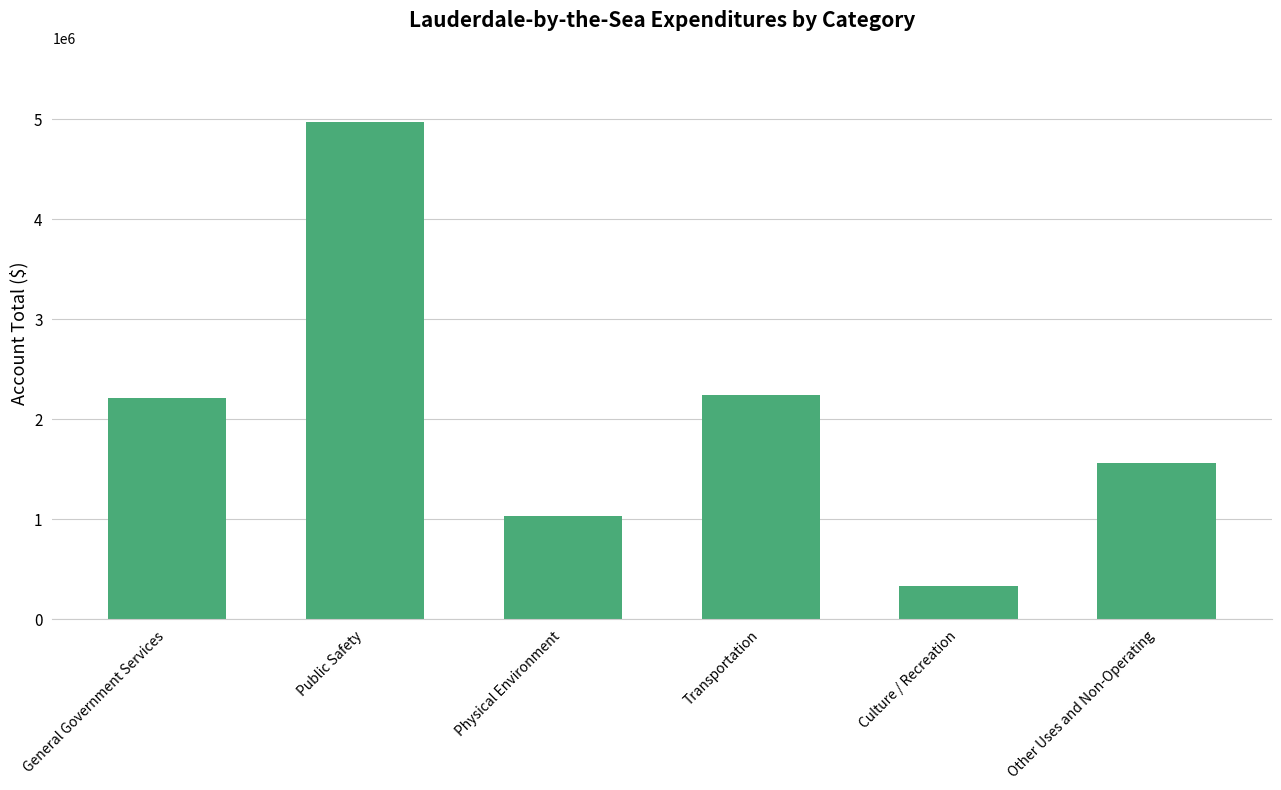

What is the sum of all values?

12352533